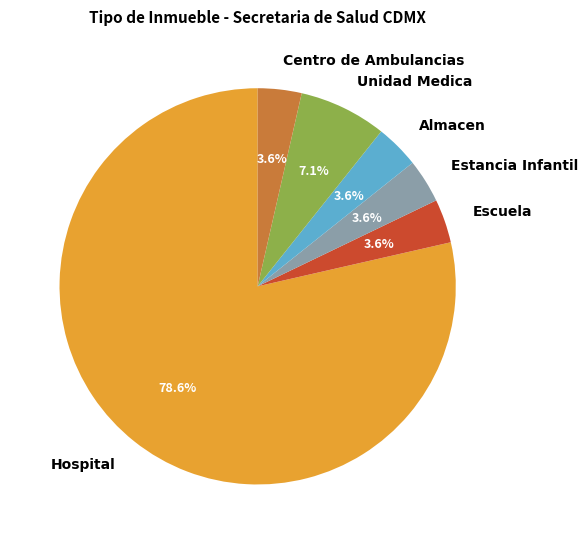

What is the majority slice?

Hospital